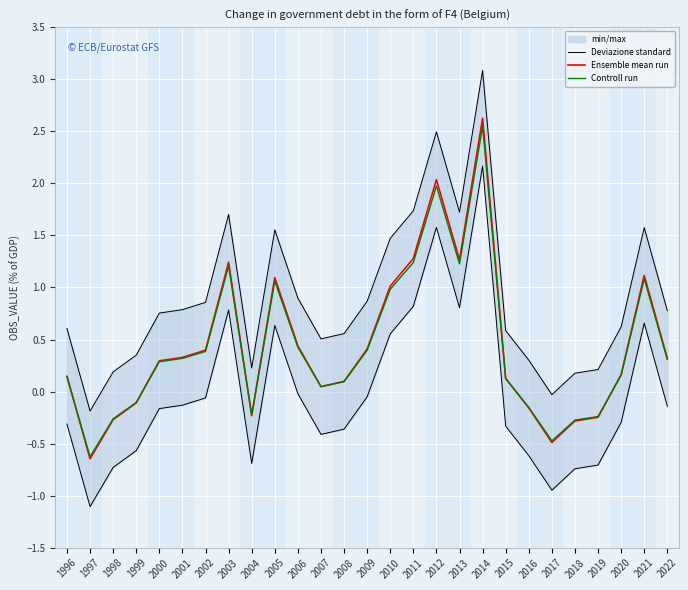

What is the sum of all Deviazione standard values?

24.4